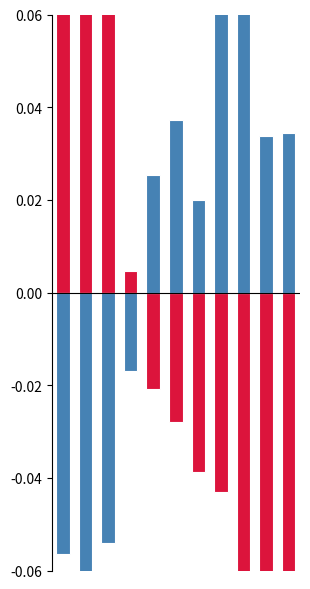

How many groups of bars are there?

11